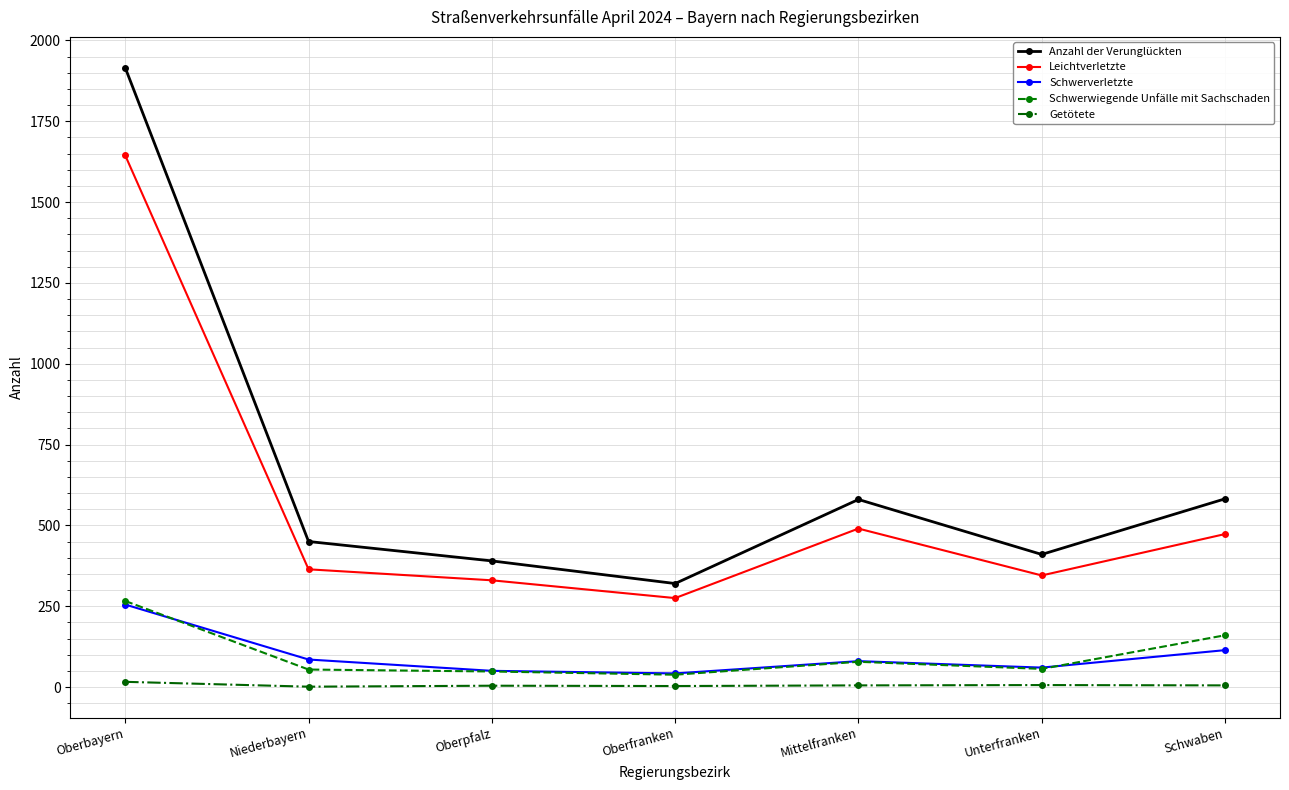

Which series has the largest total across all categories?

Anzahl der Verunglückten